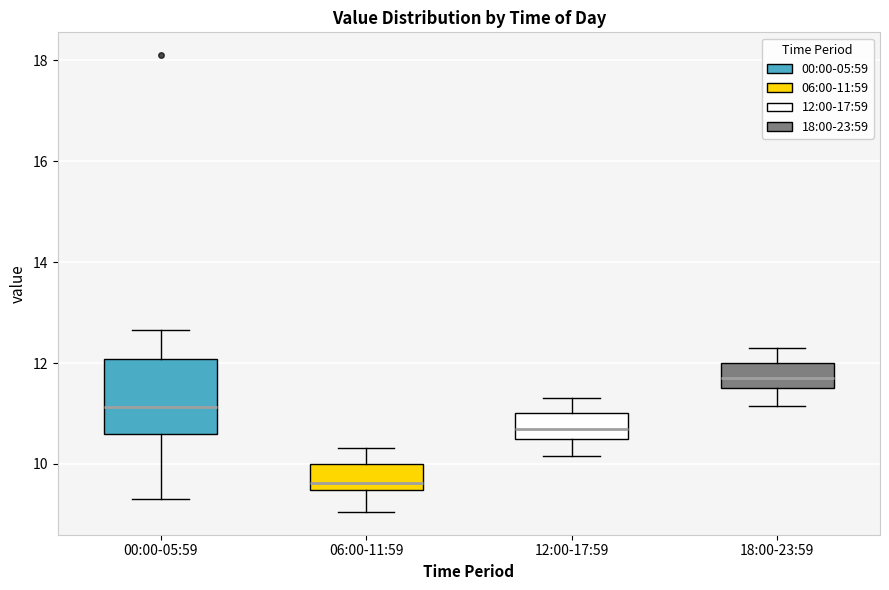

Reading left to right, transcribe this box plot: for each box, give where its median line is, the range the box spans, and where its two whiskers end, as read against the y-axis. The values are not printed on the chart, so give them approximately, as read against the axis.

00:00-05:59: median 11.2, box 10.6 to 12.0, whiskers 9.4 to 12.6
06:00-11:59: median 9.6, box 9.4 to 10.0, whiskers 9.0 to 10.4
12:00-17:59: median 10.8, box 10.6 to 11.0, whiskers 10.2 to 11.4
18:00-23:59: median 11.8, box 11.6 to 12.0, whiskers 11.2 to 12.4